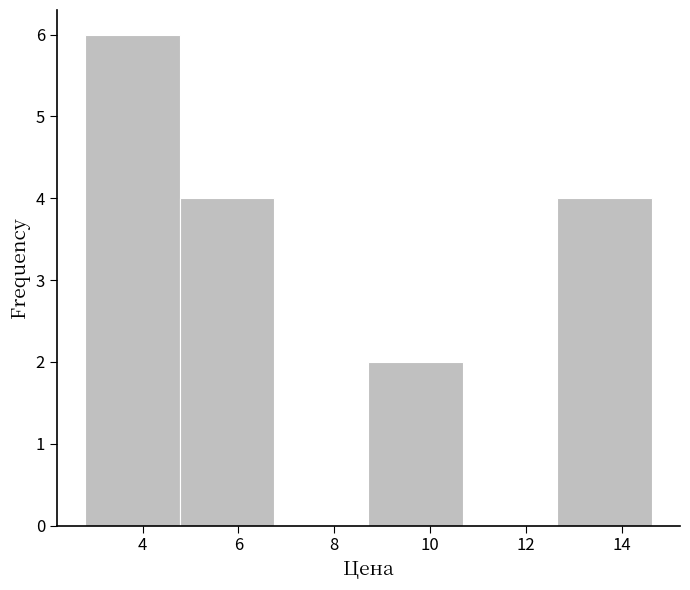

What is the height of the bar covering 2.8 to 4.8 on the x-axis? Neither the bar edges nor the heights are printed on the chart, so give them approximately, as read against the axes.

6